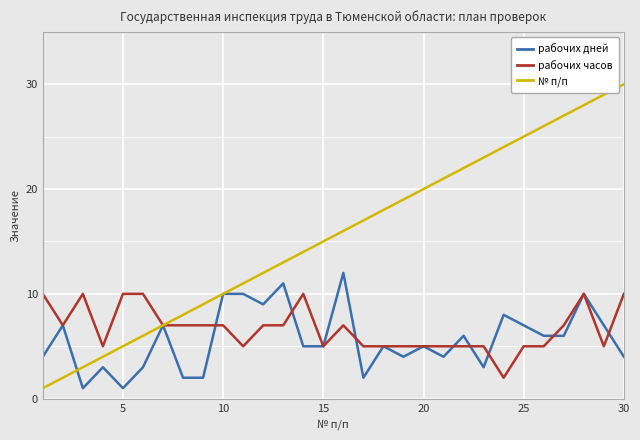

Which series has the largest range (max minus min)?

№ п/п